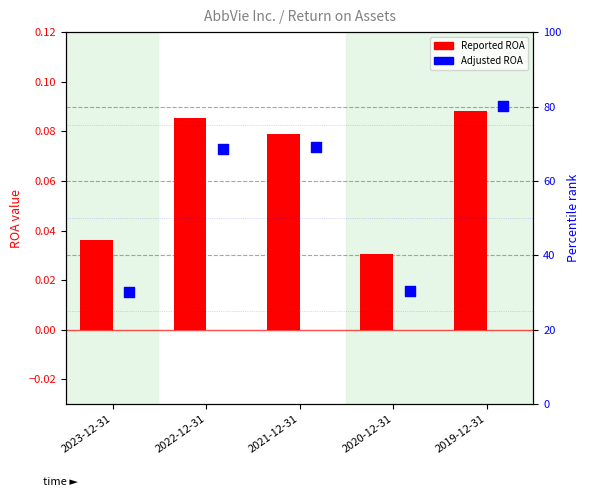

At how many categories does at least one series exceed 0?

5